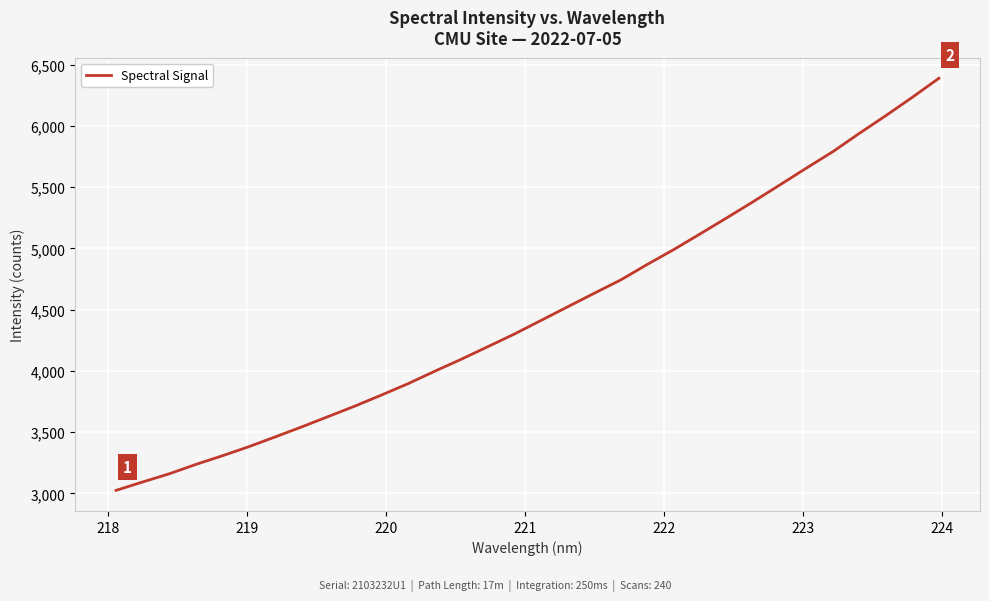

What is the greatest value displayed?

6389.1